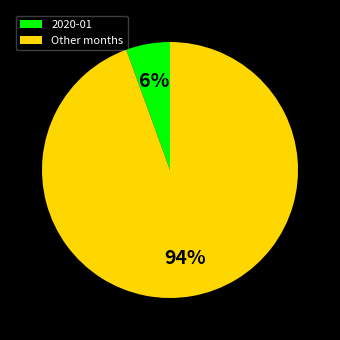

Does any single category account for the majority?

Yes